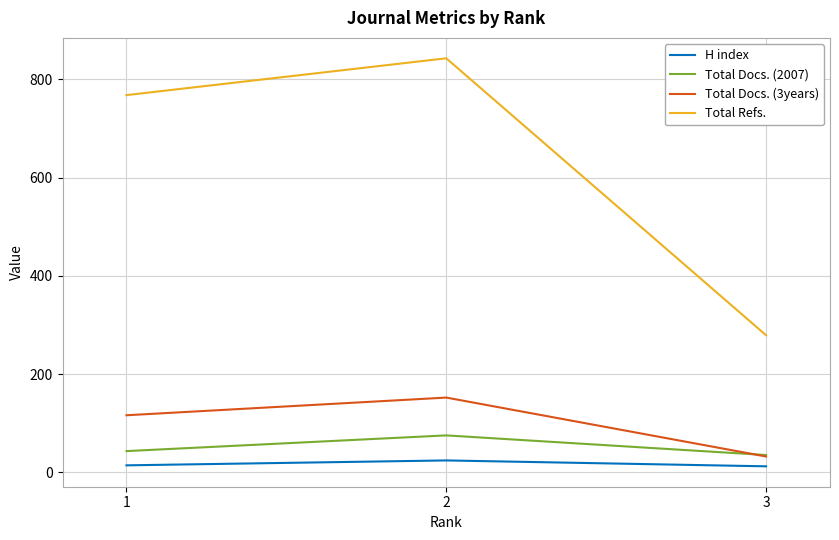

Which label corresponds to the largest value in the chart?

2